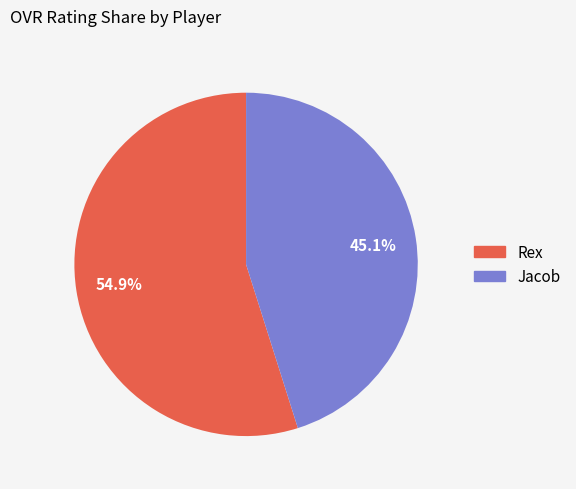

What is the smallest slice in the pie chart?

Jacob